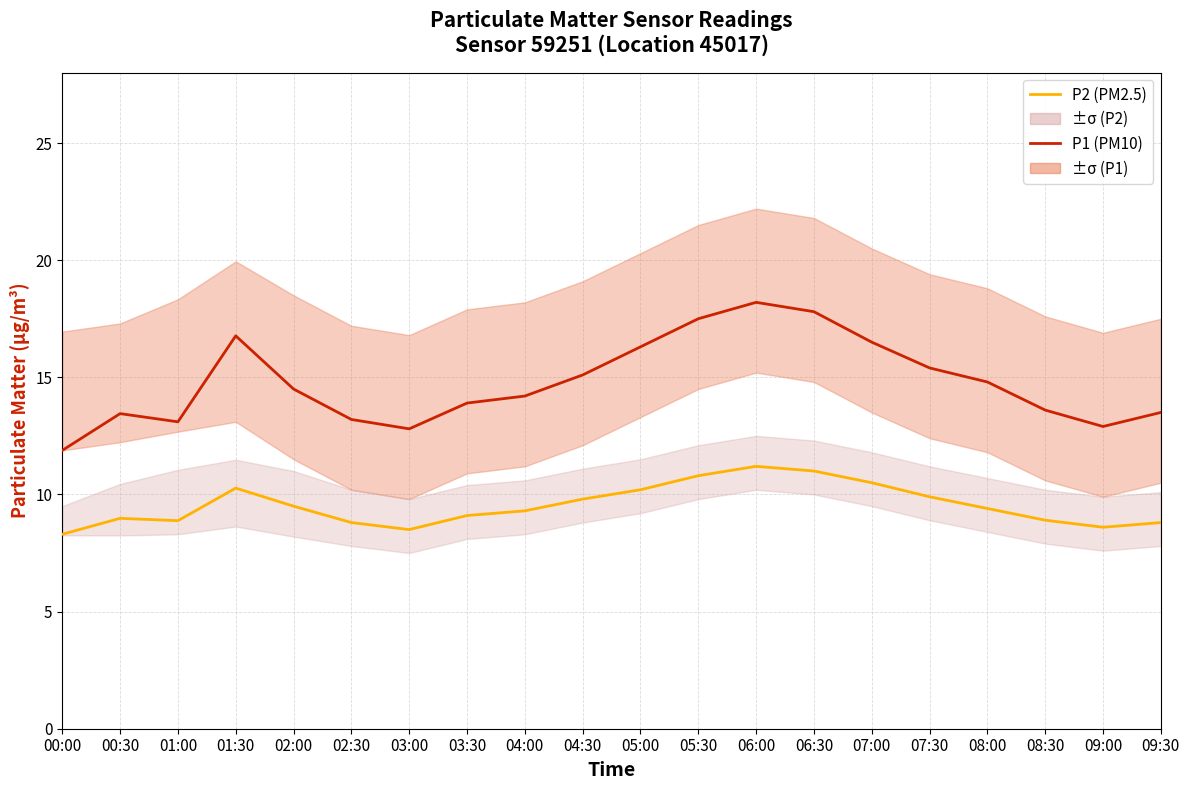

At which category is the sum across all series the highest?

06:00